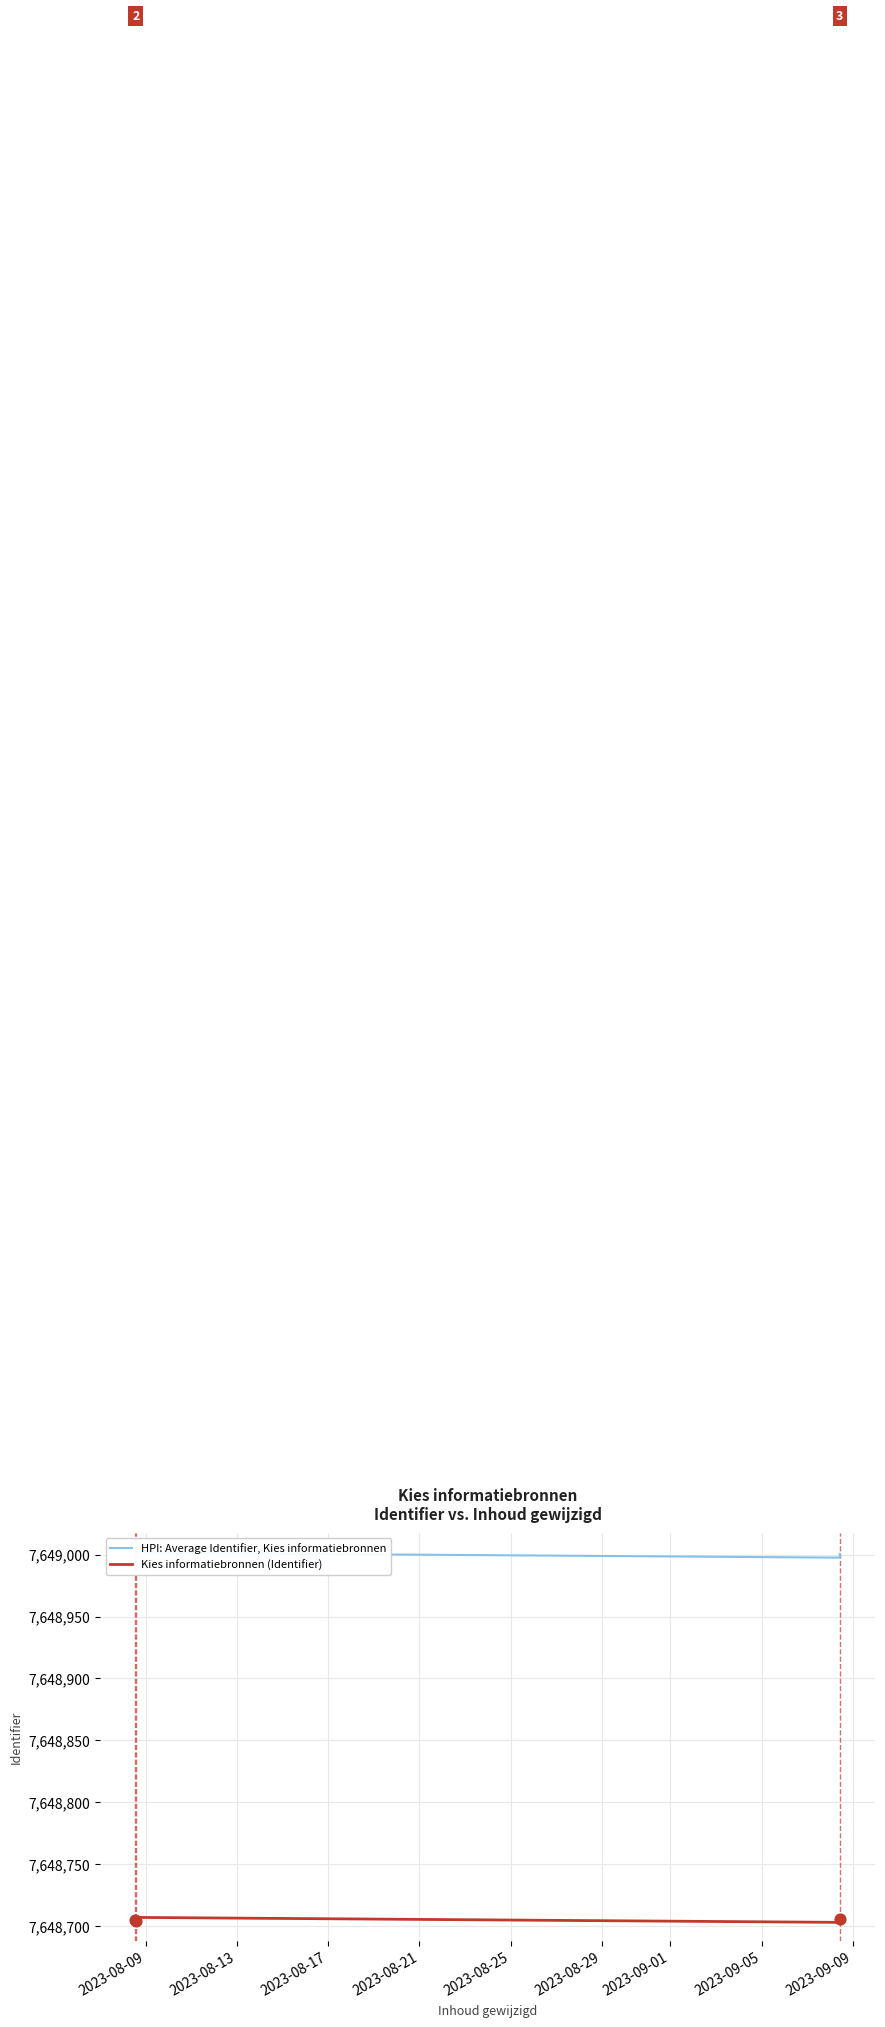

At how many categories does at least one series exceed 7648941?

6